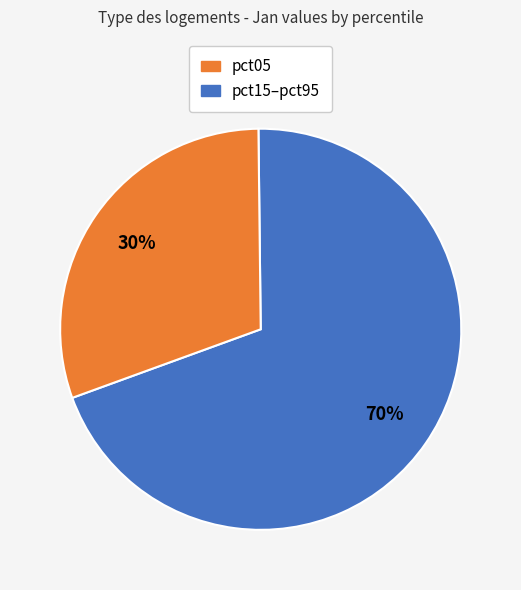

To the nearest percent, what is the average slice percentage?

50%